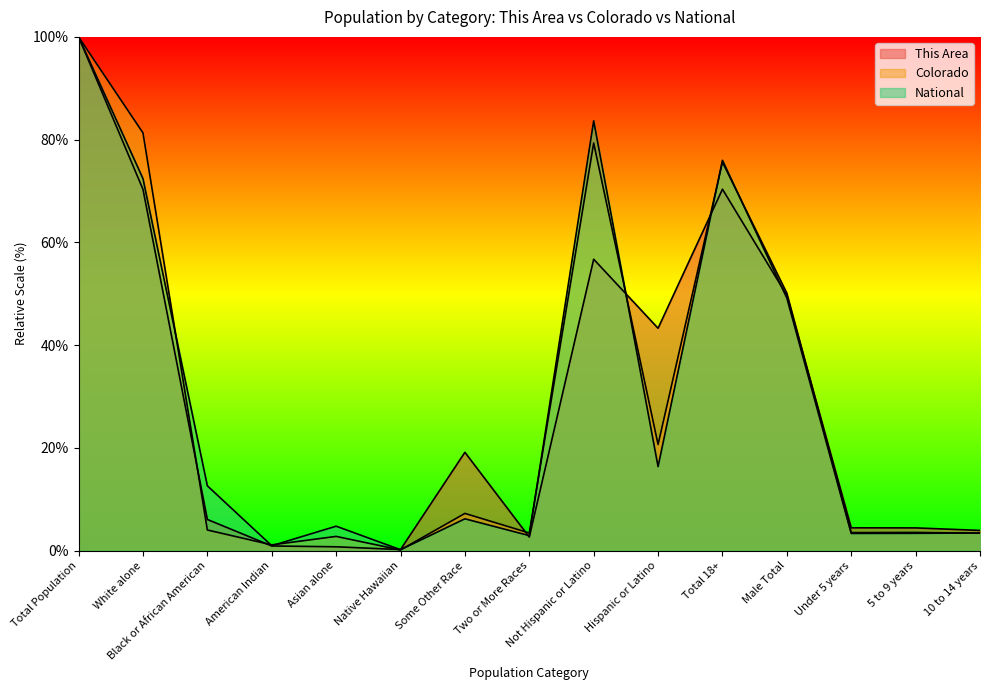

The This Area series shows 4.4 at 5 to 9 years. True or false?

True